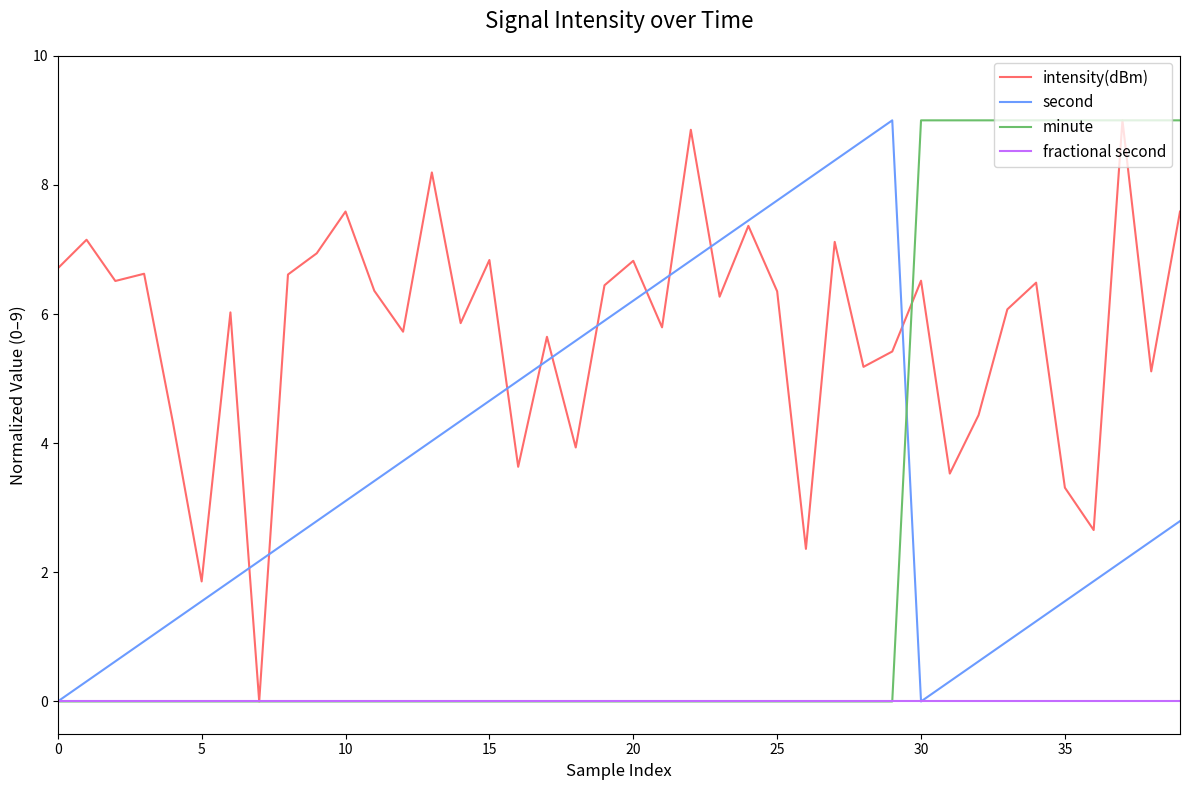

What is the maximum value for minute?

9.0